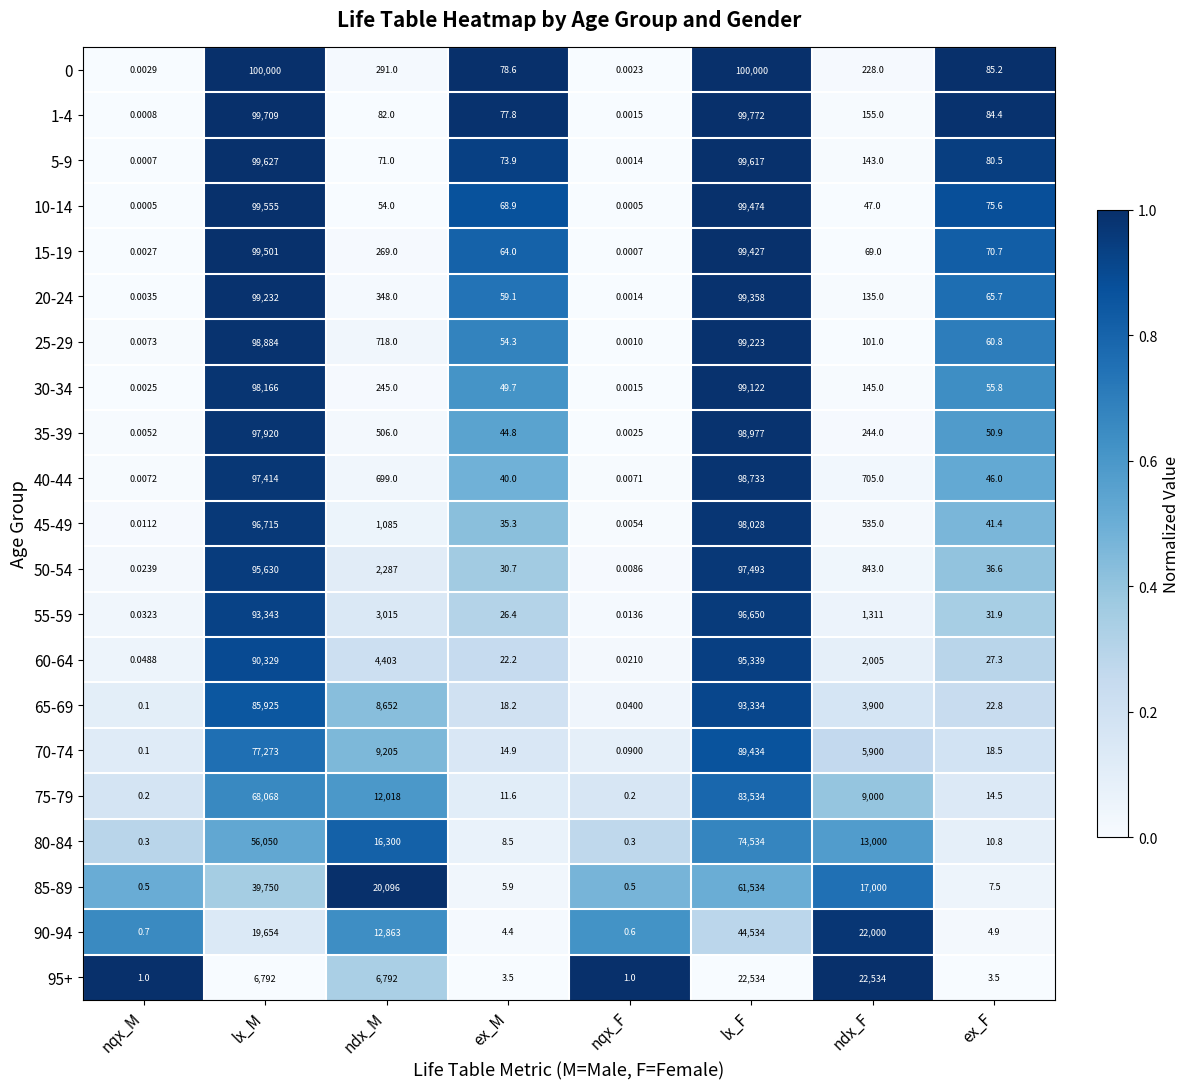

Which category has the highest value in the 65-69 series?

lx_F